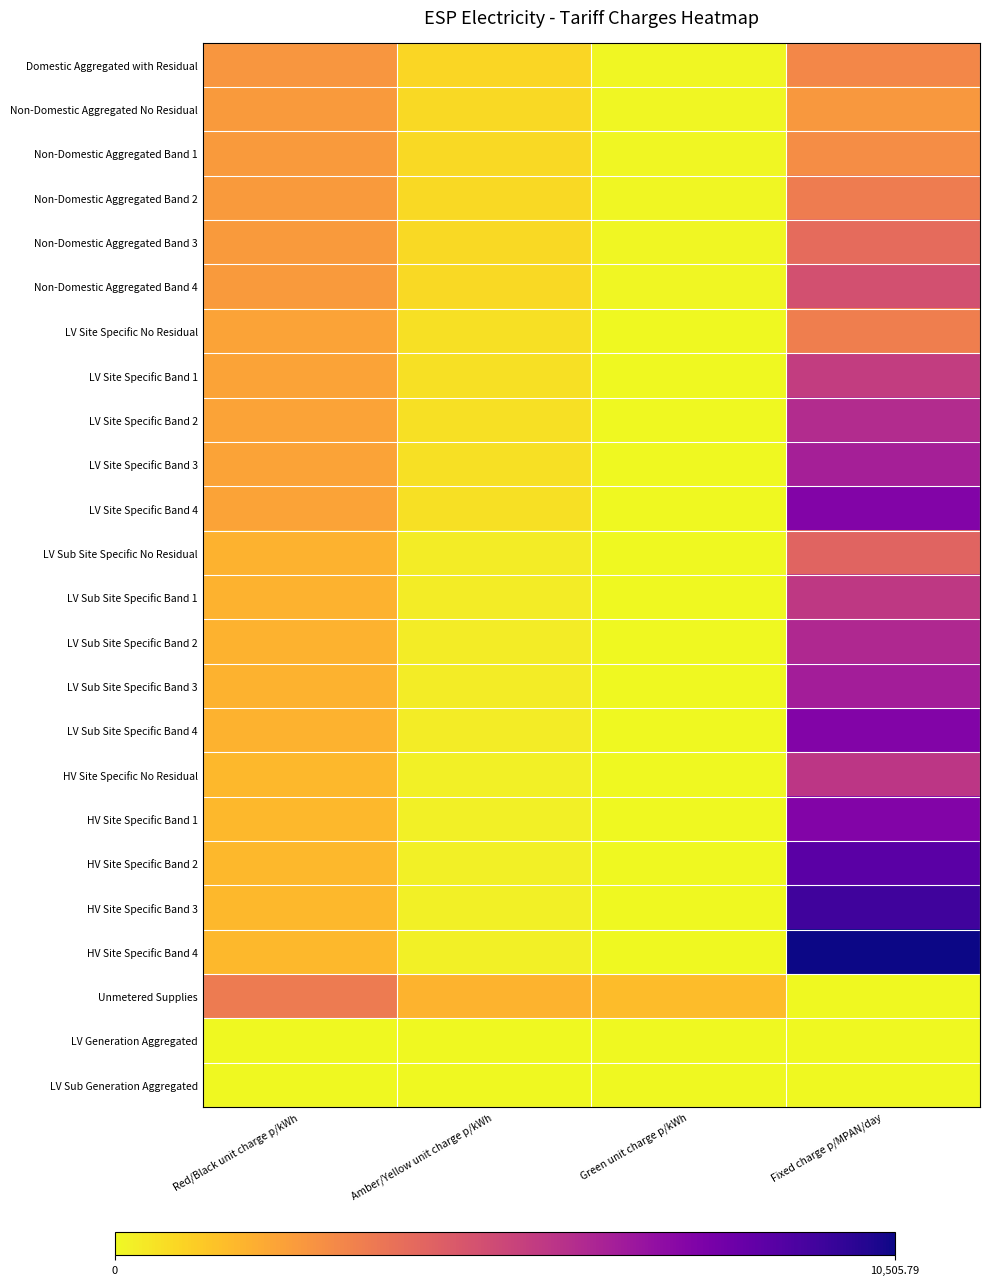

Reading left to right, what are all the values shown in this chart?

Domestic Aggregated with Residual: Red/Black unit charge p/kWh=2.3	Amber/Yellow unit charge p/kWh=0.7	Green unit charge p/kWh=0.1	Fixed charge p/MPAN/day=2.7
Non-Domestic Aggregated No Residual: Red/Black unit charge p/kWh=2.1	Amber/Yellow unit charge p/kWh=0.7	Green unit charge p/kWh=0.0	Fixed charge p/MPAN/day=2.2
Non-Domestic Aggregated Band 1: Red/Black unit charge p/kWh=2.1	Amber/Yellow unit charge p/kWh=0.7	Green unit charge p/kWh=0.0	Fixed charge p/MPAN/day=2.5
Non-Domestic Aggregated Band 2: Red/Black unit charge p/kWh=2.1	Amber/Yellow unit charge p/kWh=0.7	Green unit charge p/kWh=0.0	Fixed charge p/MPAN/day=3.0
Non-Domestic Aggregated Band 3: Red/Black unit charge p/kWh=2.1	Amber/Yellow unit charge p/kWh=0.7	Green unit charge p/kWh=0.0	Fixed charge p/MPAN/day=3.5
Non-Domestic Aggregated Band 4: Red/Black unit charge p/kWh=2.1	Amber/Yellow unit charge p/kWh=0.7	Green unit charge p/kWh=0.0	Fixed charge p/MPAN/day=4.3
LV Site Specific No Residual: Red/Black unit charge p/kWh=1.9	Amber/Yellow unit charge p/kWh=0.5	Green unit charge p/kWh=0.0	Fixed charge p/MPAN/day=2.9
LV Site Specific Band 1: Red/Black unit charge p/kWh=1.9	Amber/Yellow unit charge p/kWh=0.5	Green unit charge p/kWh=0.0	Fixed charge p/MPAN/day=4.9
LV Site Specific Band 2: Red/Black unit charge p/kWh=1.9	Amber/Yellow unit charge p/kWh=0.5	Green unit charge p/kWh=0.0	Fixed charge p/MPAN/day=5.5
LV Site Specific Band 3: Red/Black unit charge p/kWh=1.9	Amber/Yellow unit charge p/kWh=0.5	Green unit charge p/kWh=0.0	Fixed charge p/MPAN/day=5.9
LV Site Specific Band 4: Red/Black unit charge p/kWh=1.9	Amber/Yellow unit charge p/kWh=0.5	Green unit charge p/kWh=0.0	Fixed charge p/MPAN/day=6.8
LV Sub Site Specific No Residual: Red/Black unit charge p/kWh=1.6	Amber/Yellow unit charge p/kWh=0.3	Green unit charge p/kWh=0.0	Fixed charge p/MPAN/day=3.7
LV Sub Site Specific Band 1: Red/Black unit charge p/kWh=1.6	Amber/Yellow unit charge p/kWh=0.3	Green unit charge p/kWh=0.0	Fixed charge p/MPAN/day=5.1
LV Sub Site Specific Band 2: Red/Black unit charge p/kWh=1.6	Amber/Yellow unit charge p/kWh=0.3	Green unit charge p/kWh=0.0	Fixed charge p/MPAN/day=5.6
LV Sub Site Specific Band 3: Red/Black unit charge p/kWh=1.6	Amber/Yellow unit charge p/kWh=0.3	Green unit charge p/kWh=0.0	Fixed charge p/MPAN/day=6.0
LV Sub Site Specific Band 4: Red/Black unit charge p/kWh=1.6	Amber/Yellow unit charge p/kWh=0.3	Green unit charge p/kWh=0.0	Fixed charge p/MPAN/day=6.8
HV Site Specific No Residual: Red/Black unit charge p/kWh=1.4	Amber/Yellow unit charge p/kWh=0.2	Green unit charge p/kWh=0.0	Fixed charge p/MPAN/day=5.2
HV Site Specific Band 1: Red/Black unit charge p/kWh=1.4	Amber/Yellow unit charge p/kWh=0.2	Green unit charge p/kWh=0.0	Fixed charge p/MPAN/day=6.8
HV Site Specific Band 2: Red/Black unit charge p/kWh=1.4	Amber/Yellow unit charge p/kWh=0.2	Green unit charge p/kWh=0.0	Fixed charge p/MPAN/day=7.7
HV Site Specific Band 3: Red/Black unit charge p/kWh=1.4	Amber/Yellow unit charge p/kWh=0.2	Green unit charge p/kWh=0.0	Fixed charge p/MPAN/day=8.3
HV Site Specific Band 4: Red/Black unit charge p/kWh=1.4	Amber/Yellow unit charge p/kWh=0.2	Green unit charge p/kWh=0.0	Fixed charge p/MPAN/day=9.3
Unmetered Supplies: Red/Black unit charge p/kWh=3.0	Amber/Yellow unit charge p/kWh=1.5	Green unit charge p/kWh=1.3	Fixed charge p/MPAN/day=0.0
LV Generation Aggregated: Red/Black unit charge p/kWh=0.0	Amber/Yellow unit charge p/kWh=0.0	Green unit charge p/kWh=0.0	Fixed charge p/MPAN/day=0.0
LV Sub Generation Aggregated: Red/Black unit charge p/kWh=0.0	Amber/Yellow unit charge p/kWh=0.0	Green unit charge p/kWh=0.0	Fixed charge p/MPAN/day=0.0